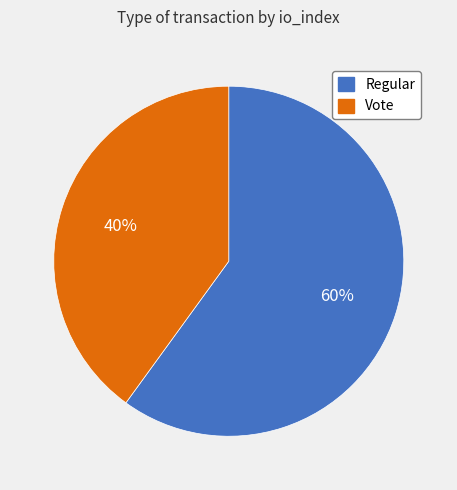

Rank the categories by value from highest to lowest.

Regular, Vote